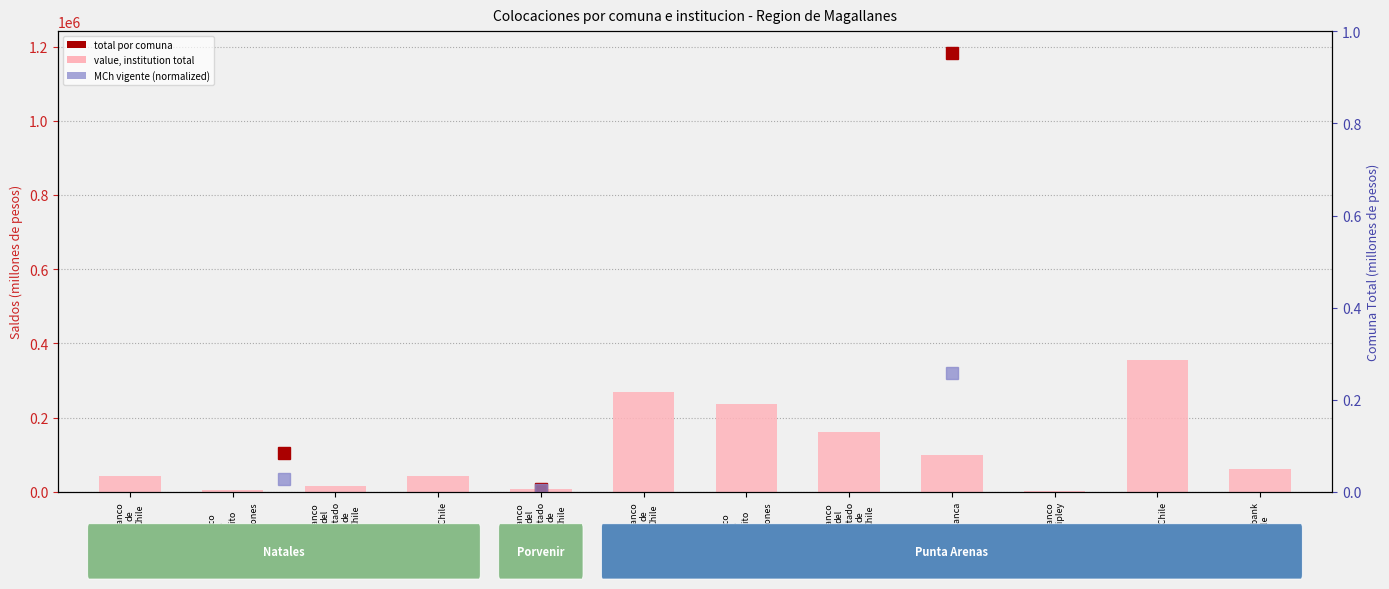

What is the value of the 5th bar from the left?

15486.4